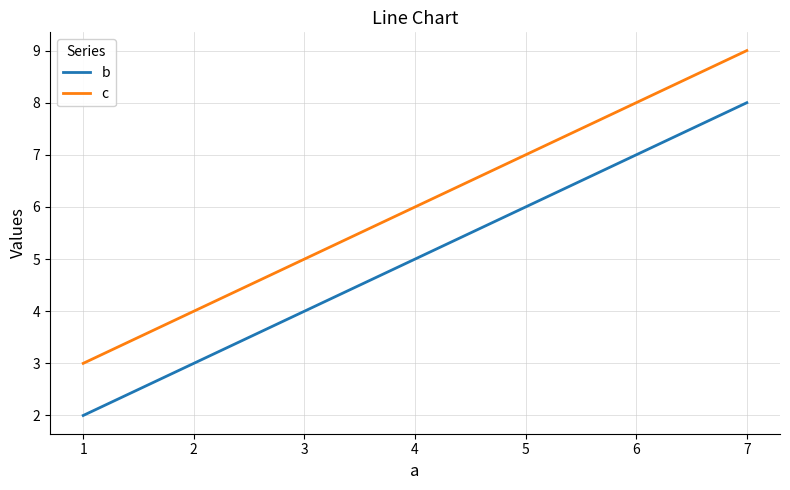

What is the total value across all series at 1?

5